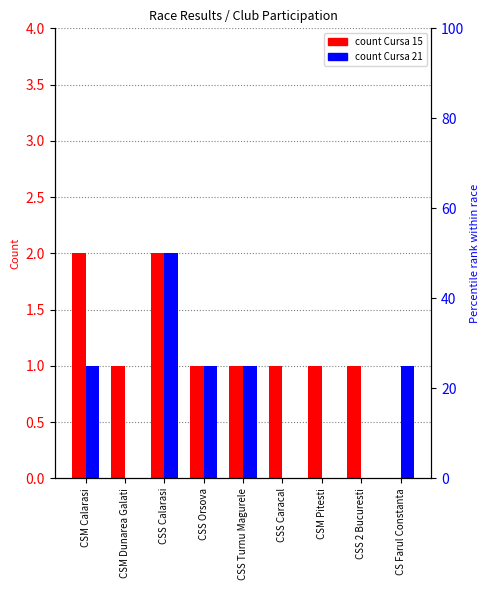

Rank the categories by Cursa 21 value from highest to lowest.

CSS Calarasi, CSM Calarasi, CSS Orsova, CSS Turnu Magurele, CS Farul Constanta, CSM Dunarea Galati, CSS Caracal, CSM Pitesti, CSS 2 Bucuresti